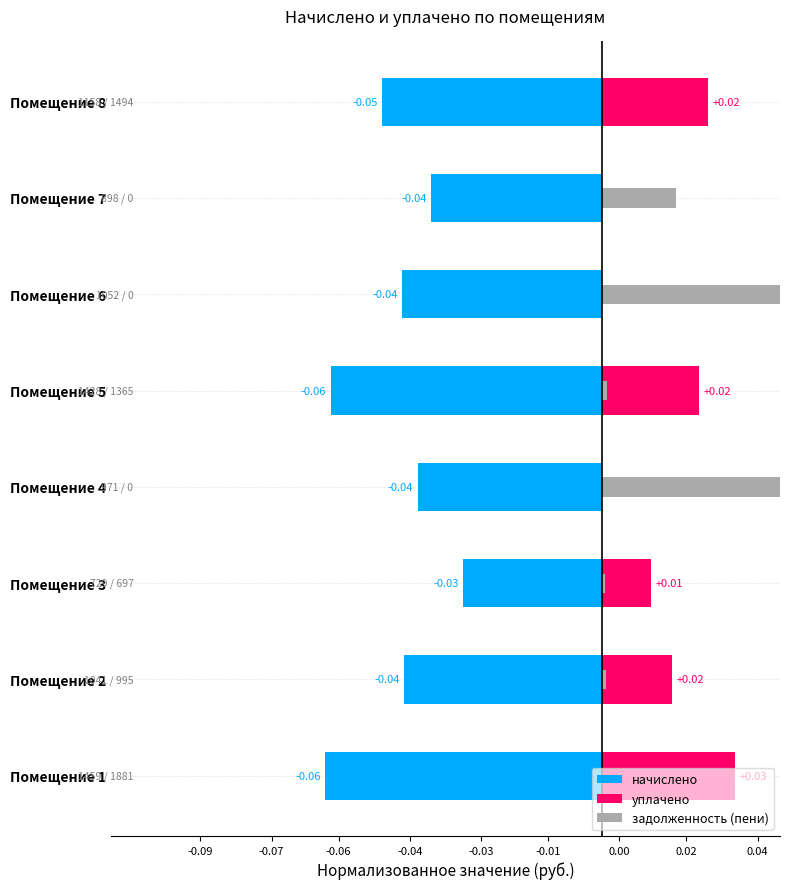

What position from the right is -0.06?

6